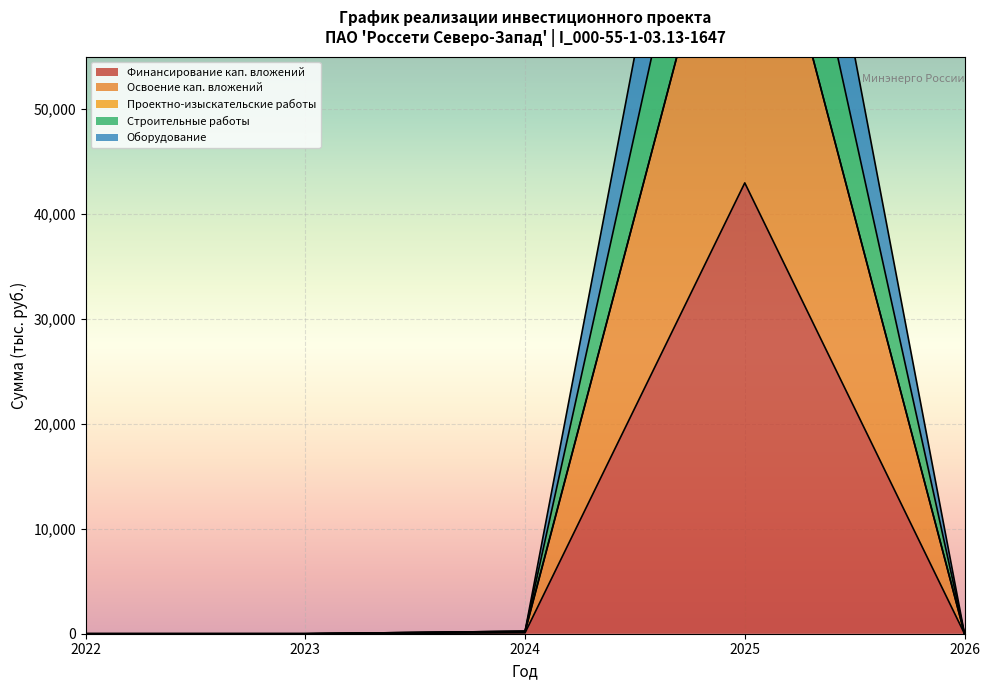

What is the highest value of the Финансирование кап. вложений series?

42972.2